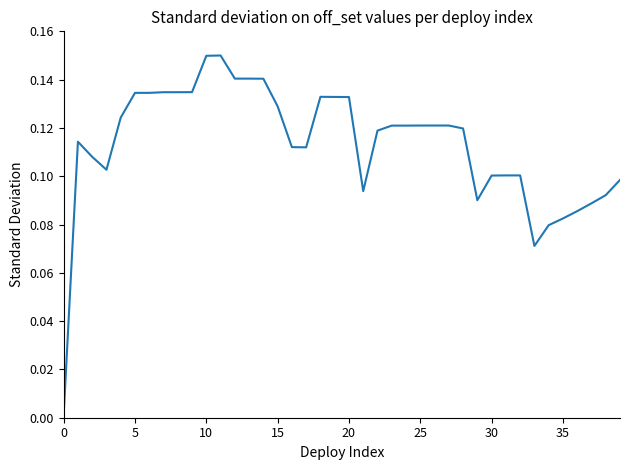

How many lines are shown in the chart?

1